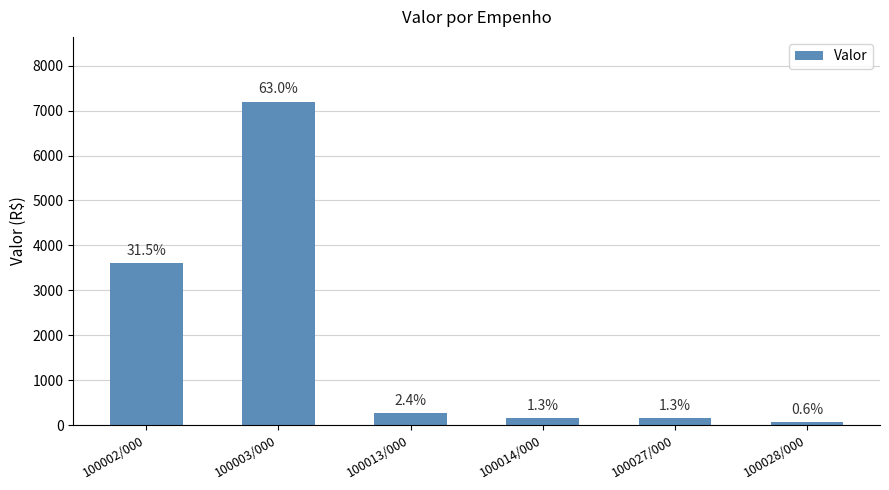

Are the bars horizontal?

No